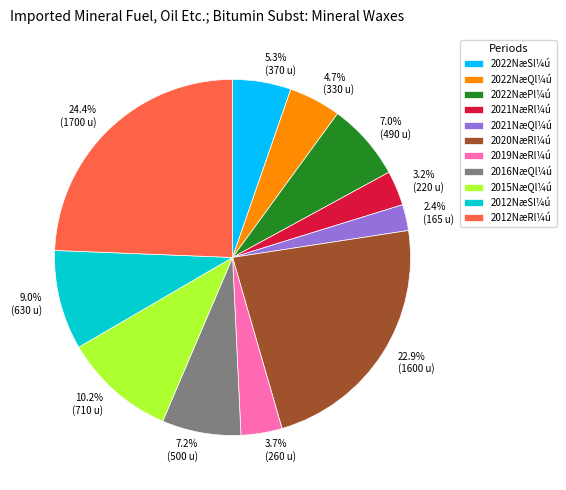

What is the ratio of the value at 2.4% (165 u) to the value at 7.0% (490 u)?

0.3